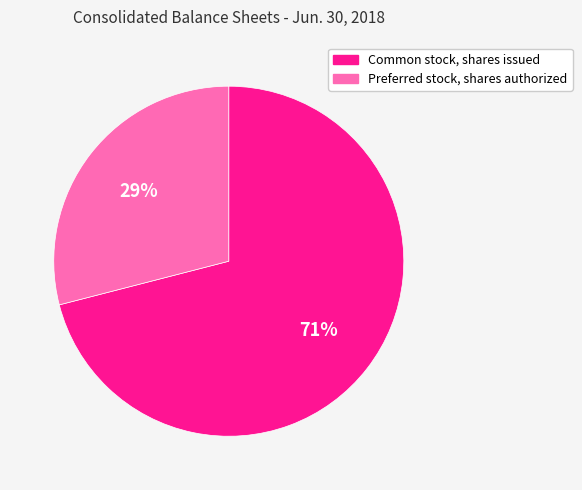

Approximately how many times larger is the value at Preferred stock, shares authorized compared to Common stock, shares issued?

0.4